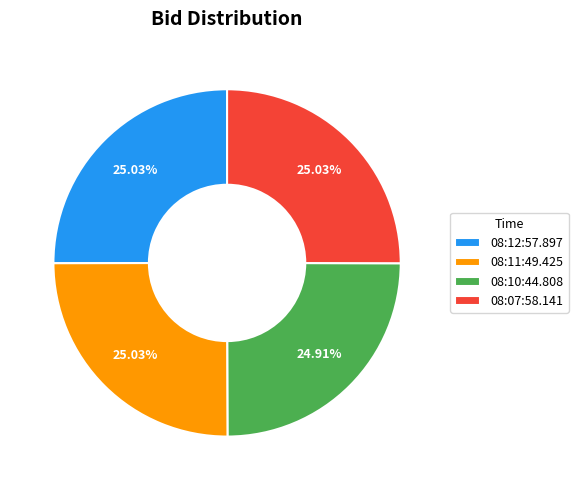

Approximately how many times larger is the value at 08:07:58.141 compared to 08:10:44.808?

1.0